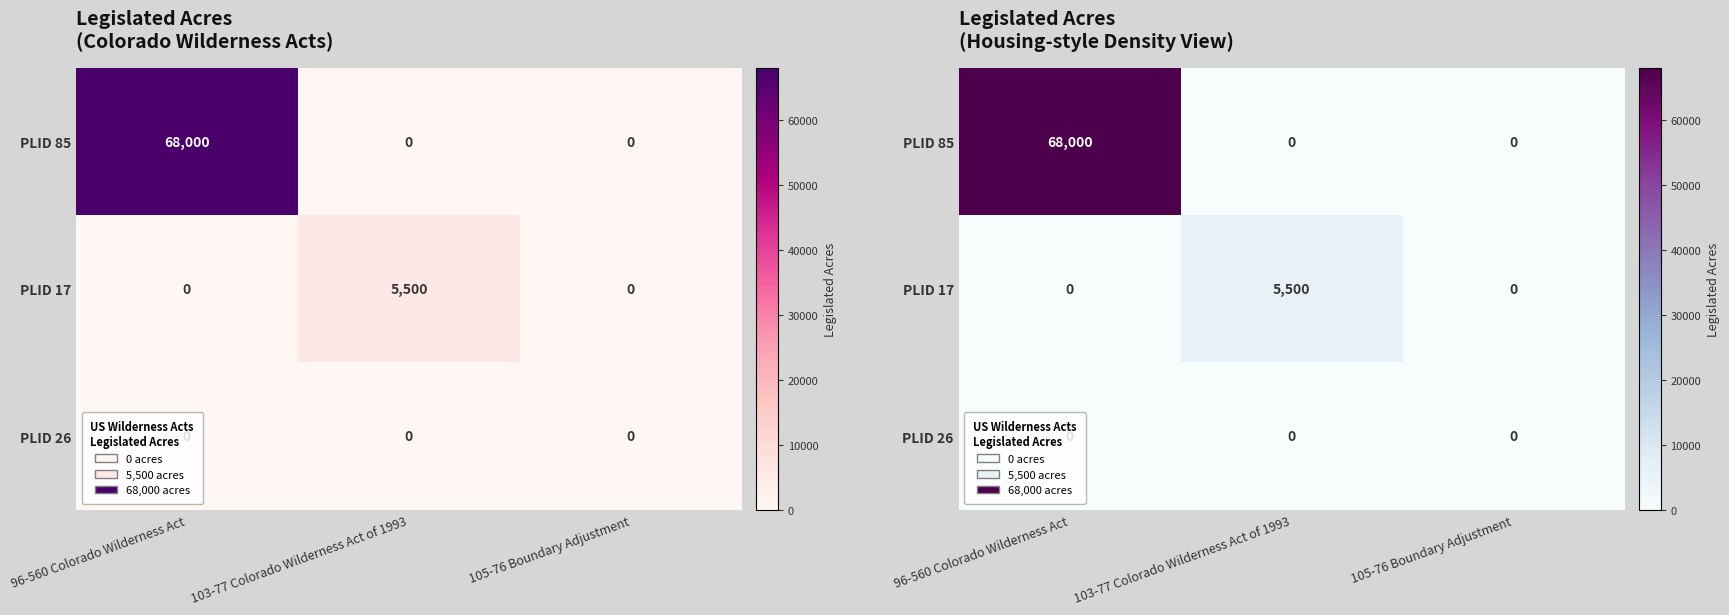

Count the number of data series in this chart.

3